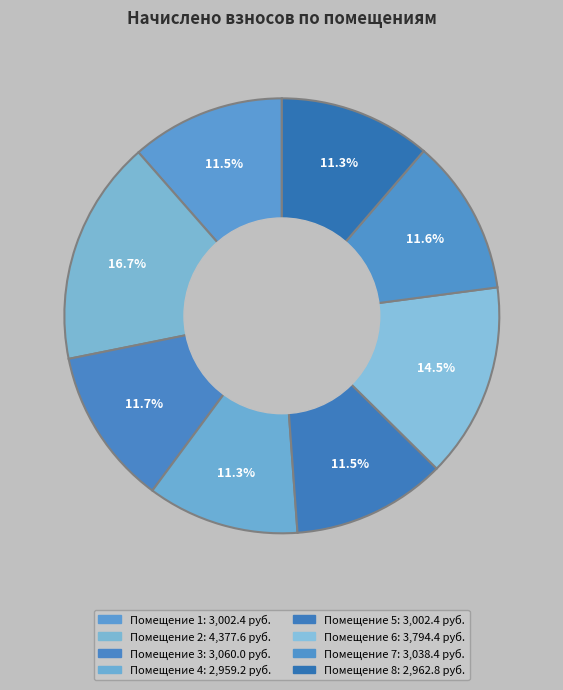

Count the number of slices in the pie.

8